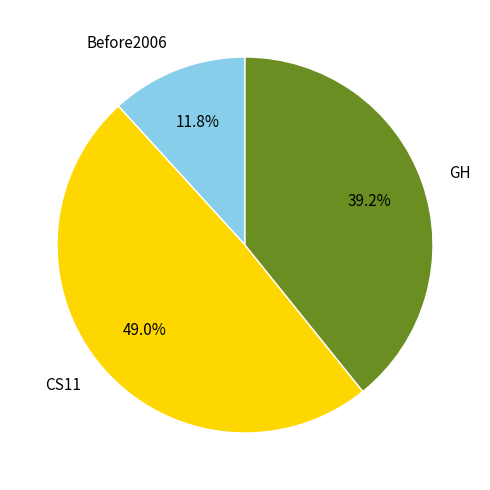

Combined, do CS11 and GH account for over 50%?

Yes